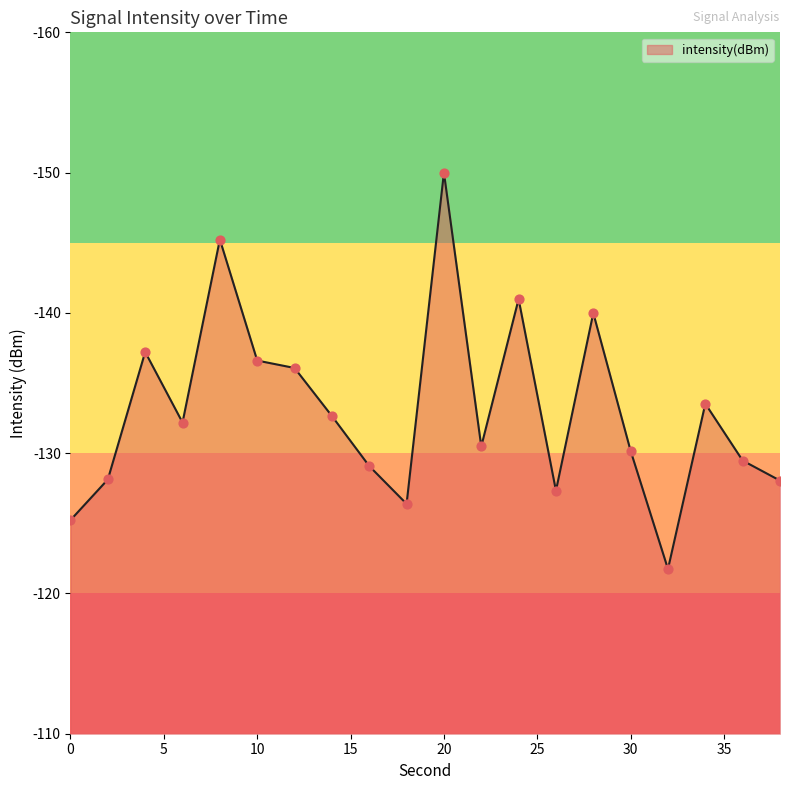

What is the minimum value shown in the chart?

-150.0